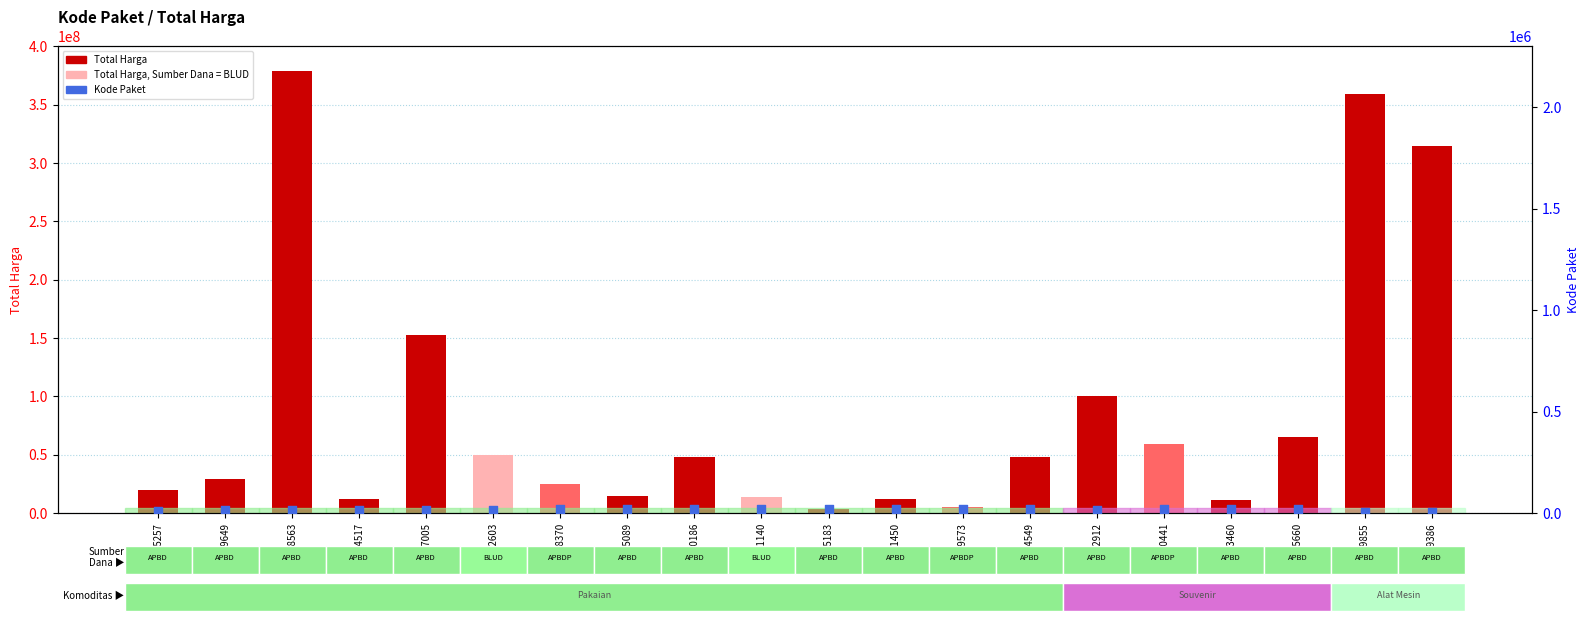

What are all the series names shown in the legend?

Total Harga, Kode Paket